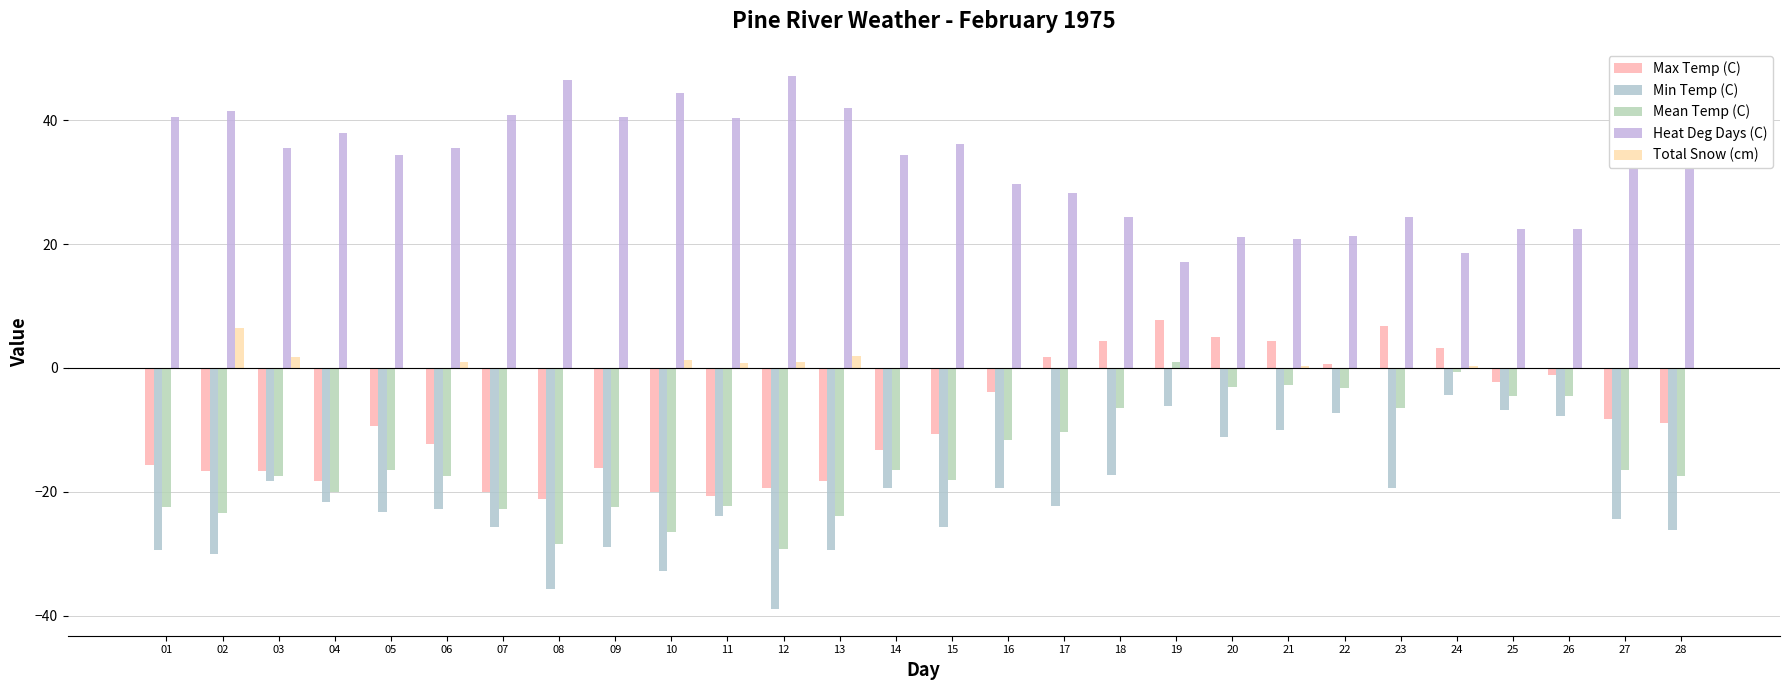

What is the approximate value of Mean Temp (C) at 15?

-18.1